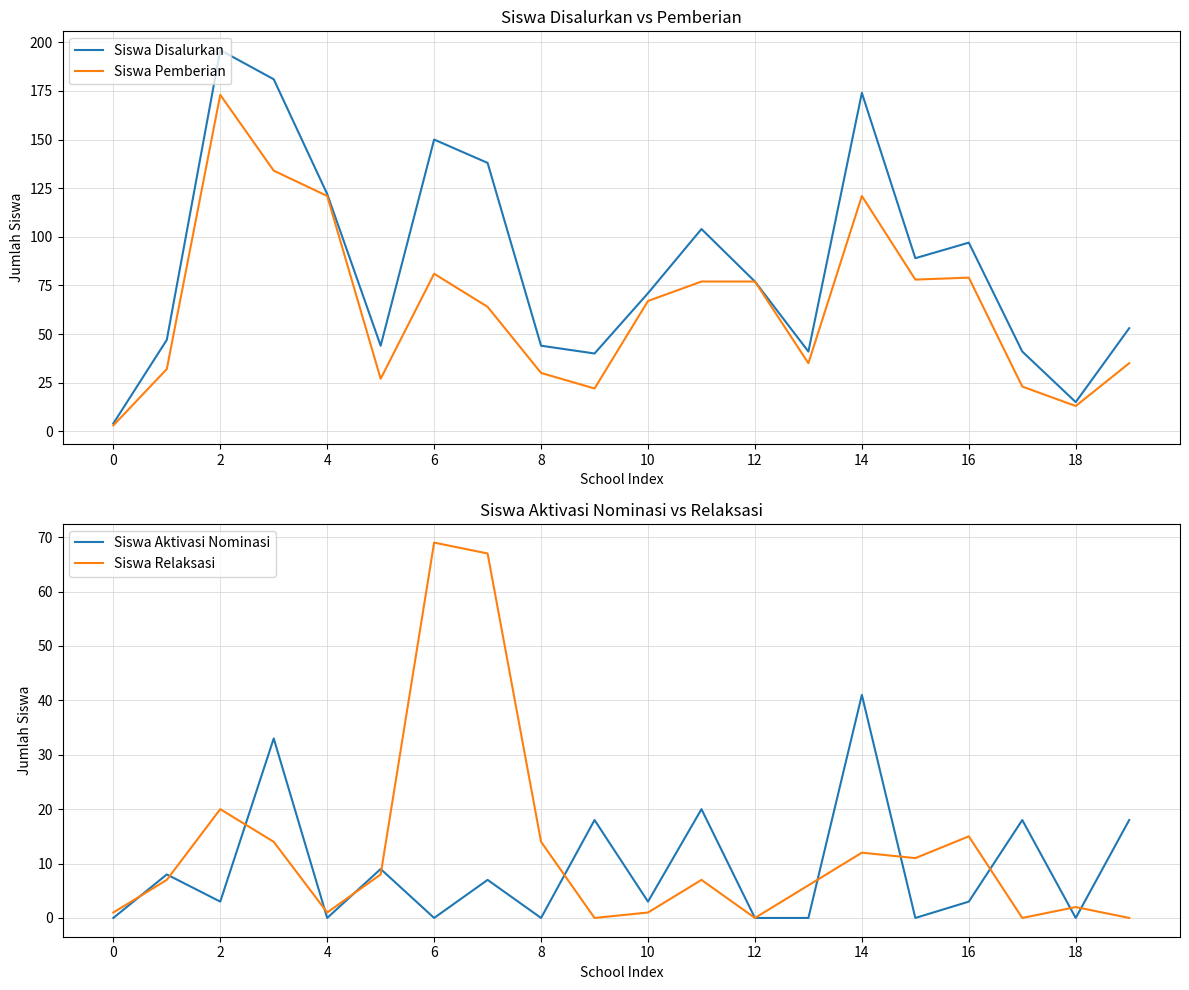

The value of Siswa Disalurkan at 16 is 153. True or false?

False